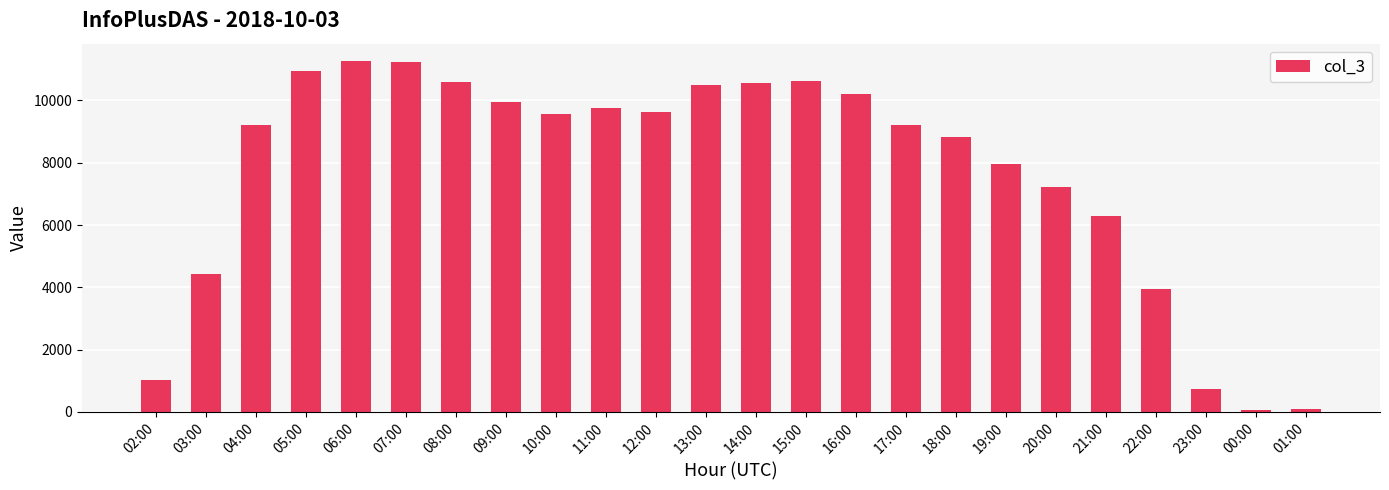

Which has a higher value, 19:00 or 22:00?

19:00